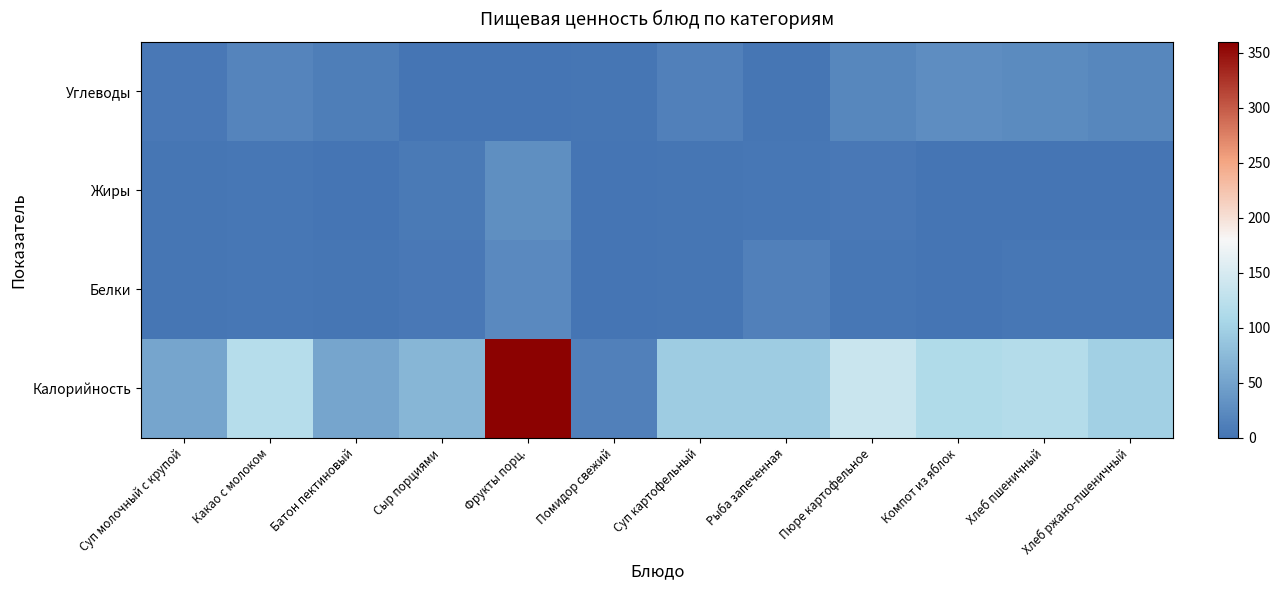

Reading right to left, transcribe all the data shown in this chart.

Калорийность: Хлеб ржано-пшеничный=99.0	Хлеб пшеничный=117.5	Компот из яблок=113.6	Пюре картофельное=137.2	Рыба запеченная=95.0	Суп картофельный=94.6	Помидор свежий=12.8	Фрукты порц.=358.3	Сыр порциями=71.6	Батон пектиновый=52.3	Какао с молоком=118.5	Суп молочный с крупой=53.4
Белки: Хлеб ржано-пшеничный=3.2	Хлеб пшеничный=3.8	Компот из яблок=0.2	Пюре картофельное=3.1	Рыба запеченная=12.8	Суп картофельный=2.1	Помидор свежий=0.7	Фрукты порц.=23.2	Сыр порциями=4.6	Батон пектиновый=1.5	Какао с молоком=4.1	Суп молочный с крупой=2.2
Жиры: Хлеб ржано-пшеничный=0.6	Хлеб пшеничный=0.3	Компот из яблок=0.2	Пюре картофельное=4.8	Рыба запеченная=3.7	Суп картофельный=2.3	Помидор свежий=0.1	Фрукты порц.=29.5	Сыр порциями=6.0	Батон пектиновый=0.6	Какао с молоком=3.5	Суп молочный с крупой=2.7
Углеводы: Хлеб ржано-пшеничный=19.8	Хлеб пшеничный=24.7	Компот из яблок=27.9	Пюре картофельное=20.4	Рыба запеченная=2.1	Суп картофельный=14.0	Помидор свежий=2.3	Фрукты порц.=0.0	Сыр порциями=0.0	Батон пектиновый=10.3	Какао с молоком=17.6	Суп молочный с крупой=4.7